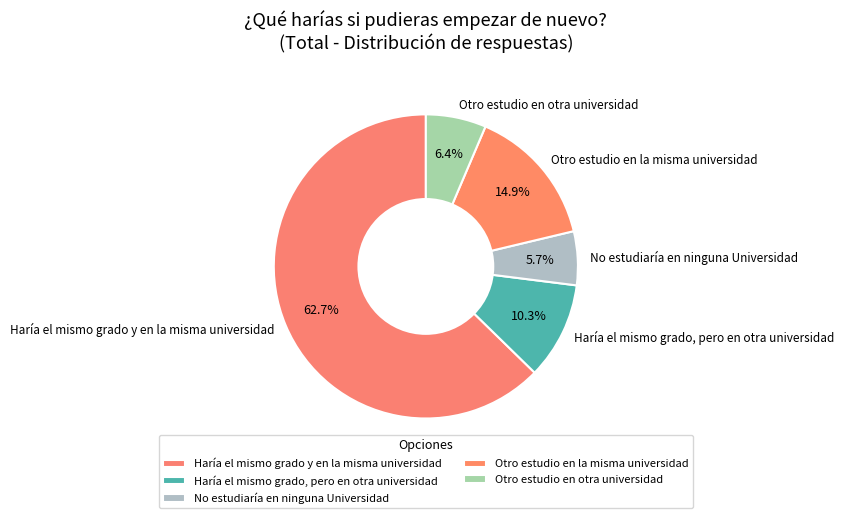

Rank the categories by value from lowest to highest.

No estudiaría en ninguna Universidad, Otro estudio en otra universidad, Haría el mismo grado, pero en otra universidad, Otro estudio en la misma universidad, Haría el mismo grado y en la misma universidad